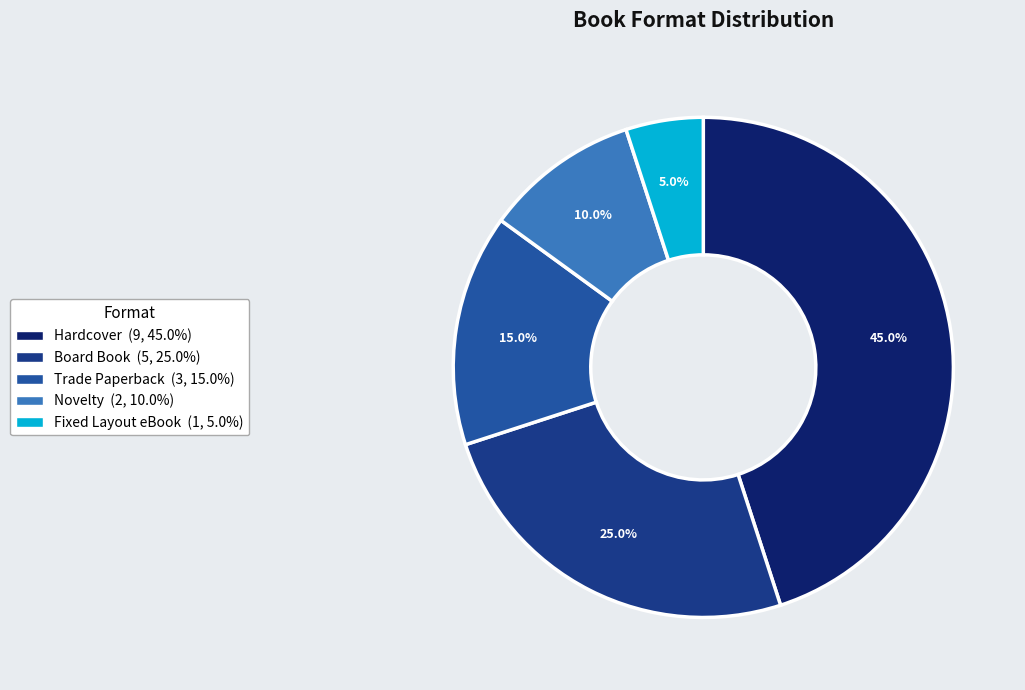

Combined, what portion of the pie is Trade Paperback and Board Book?

40.0%